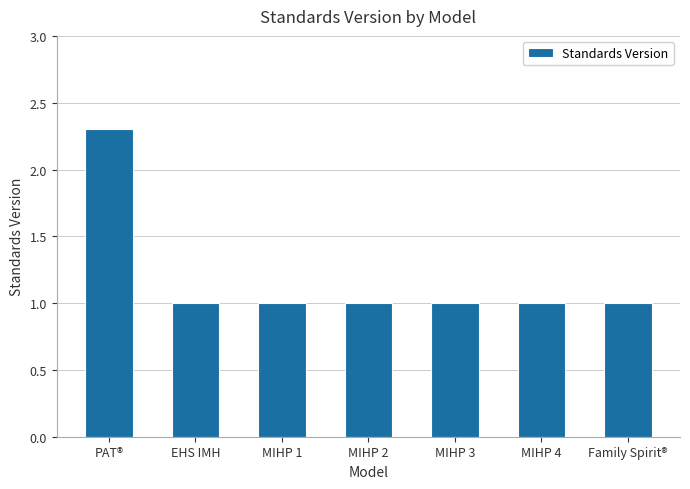

The chart shows a value of 0.6 at MIHP 2. True or false?

False